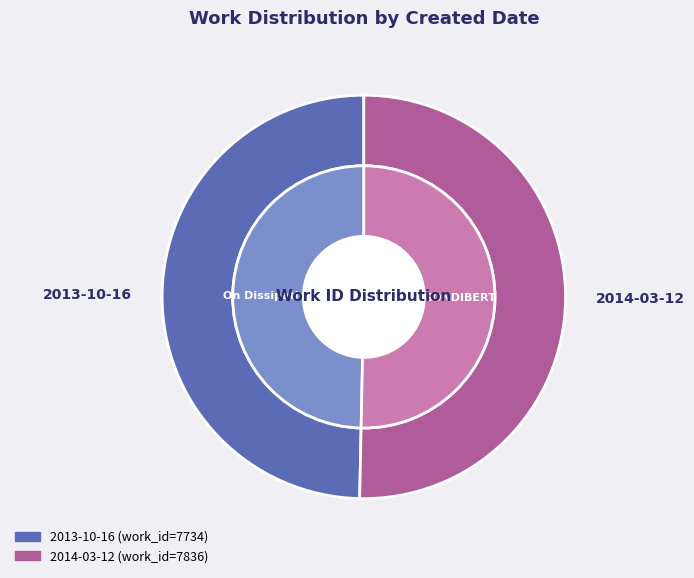

Which category has the biggest portion of the pie?

2014-03-12